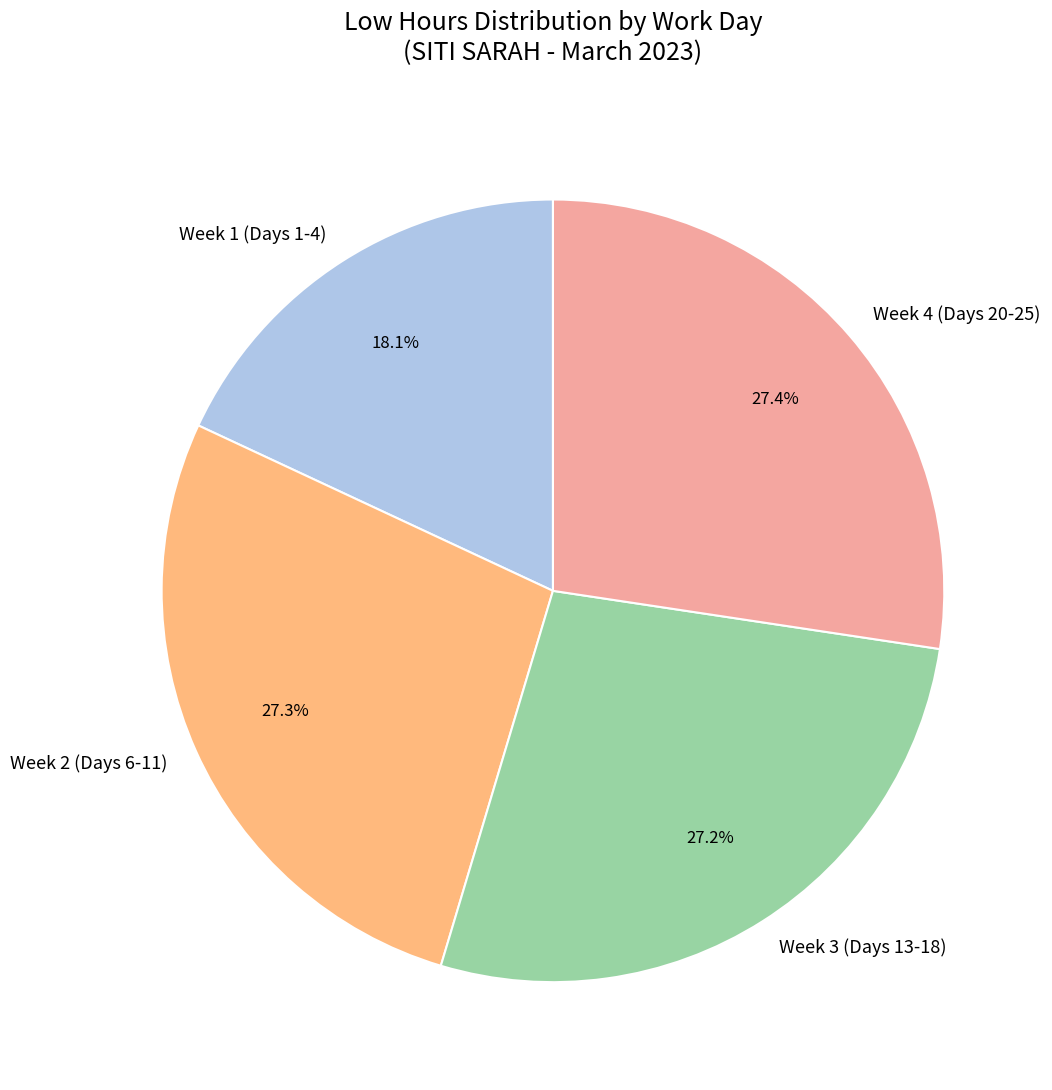

Does any single category account for the majority?

No